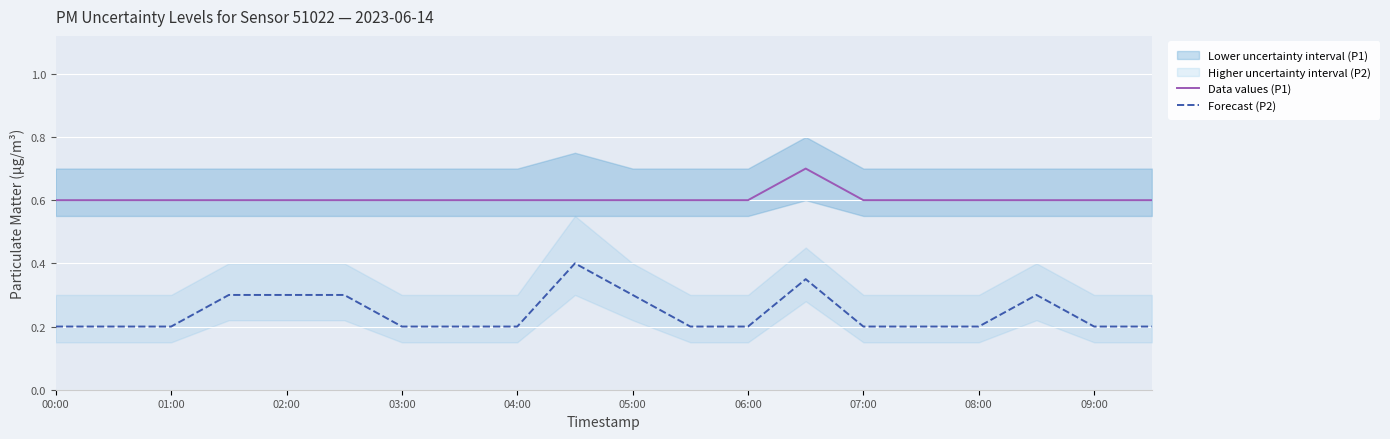

The value of Data values (P1) at 07:00 is 0.2. True or false?

False